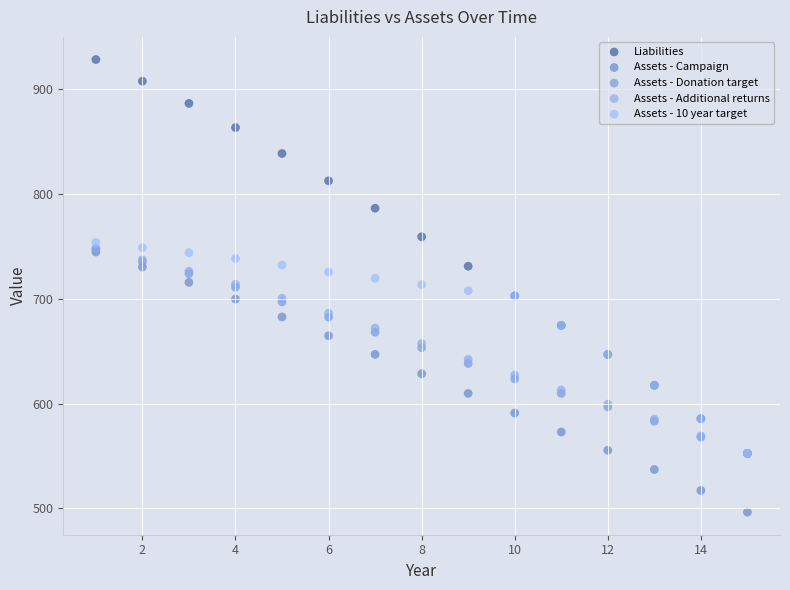

What are all the series names shown in the legend?

Liabilities, Assets - Campaign, Assets - Donation target, Assets - Additional returns, Assets - 10 year target